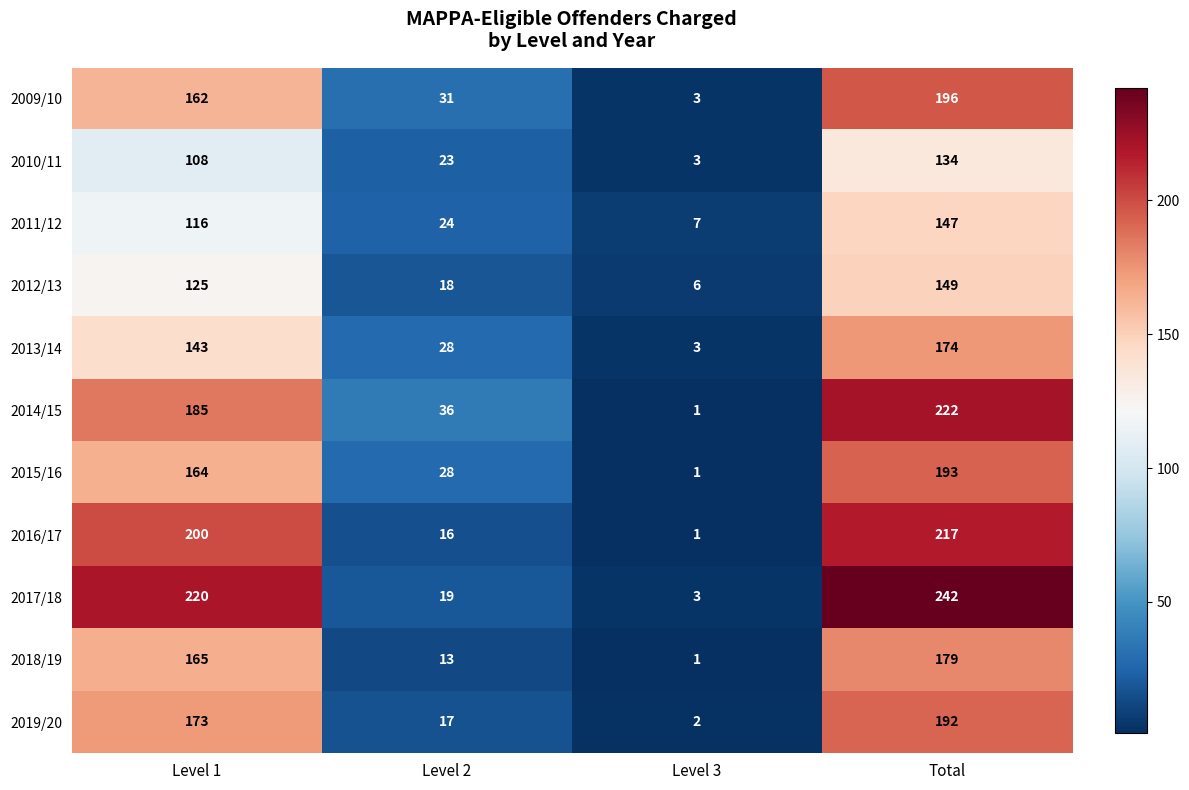

Which series changed the most between Level 3 and Total?

2017/18